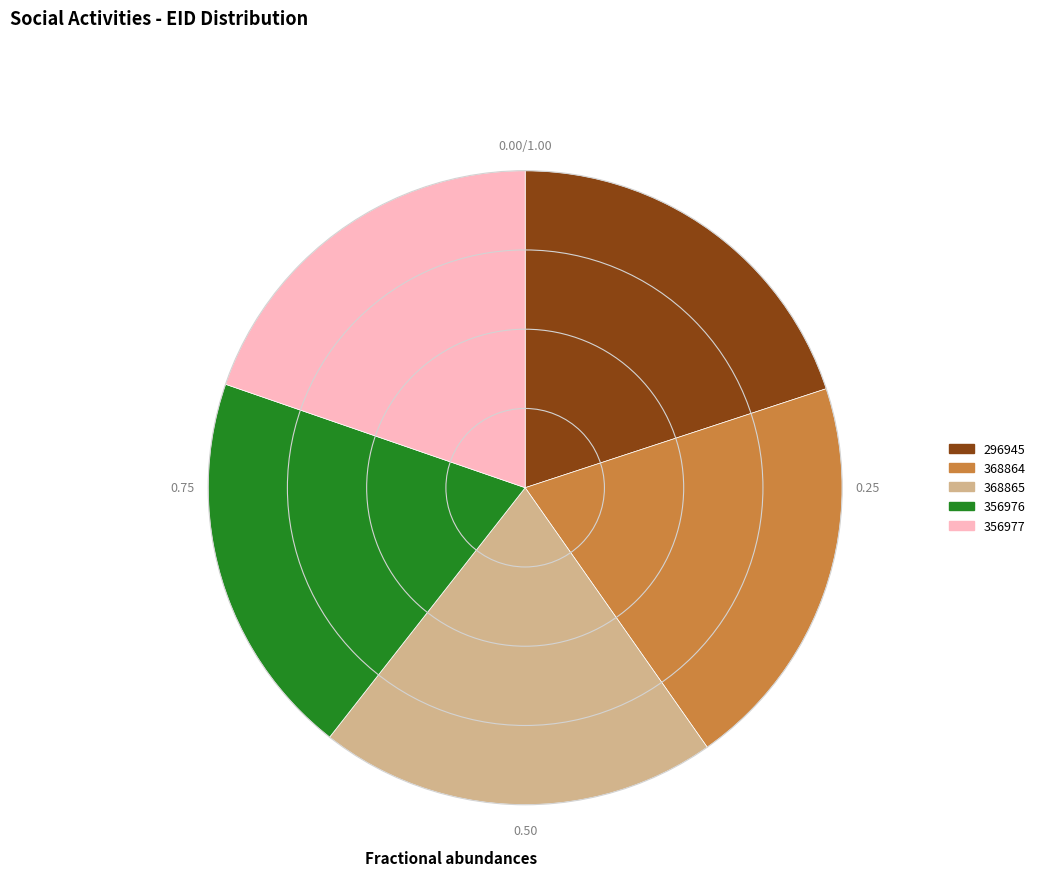

Is it true that 368865 is 7% of the pie?

False